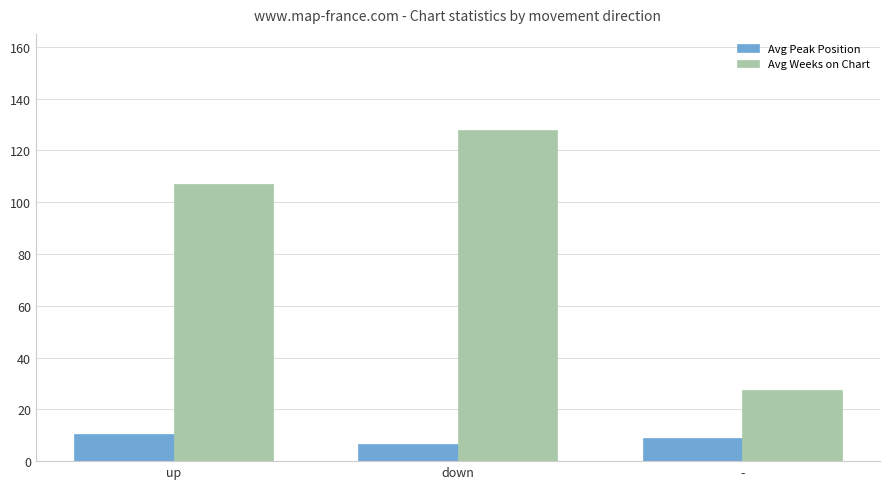

The Avg Weeks on Chart series shows 42.0 at up. True or false?

False